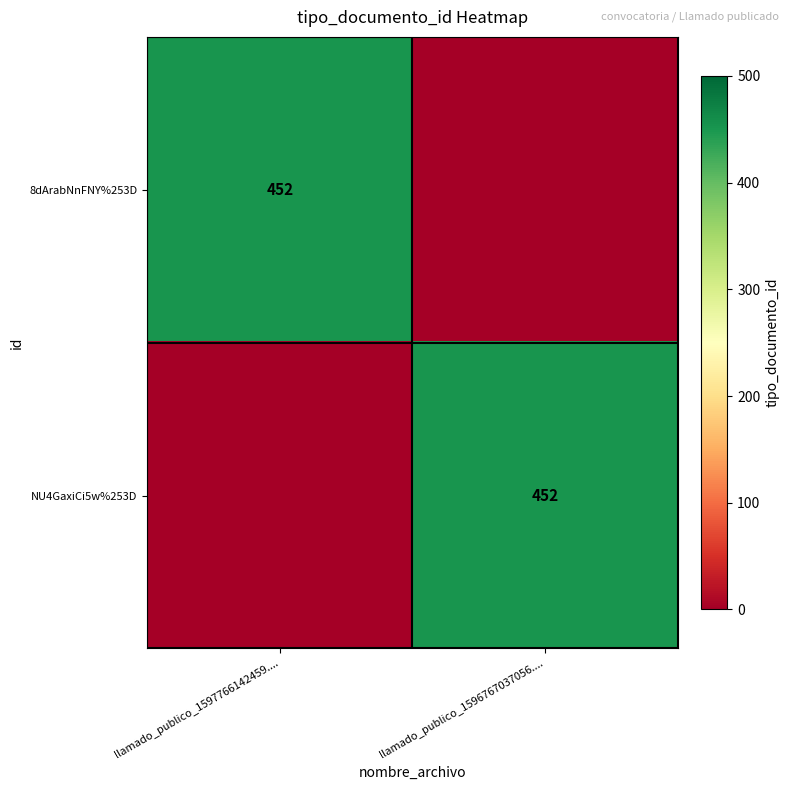

True or false: 8dArabNnFNY%253D has a value of 452 at llamado_publico_1597766142459.....

True